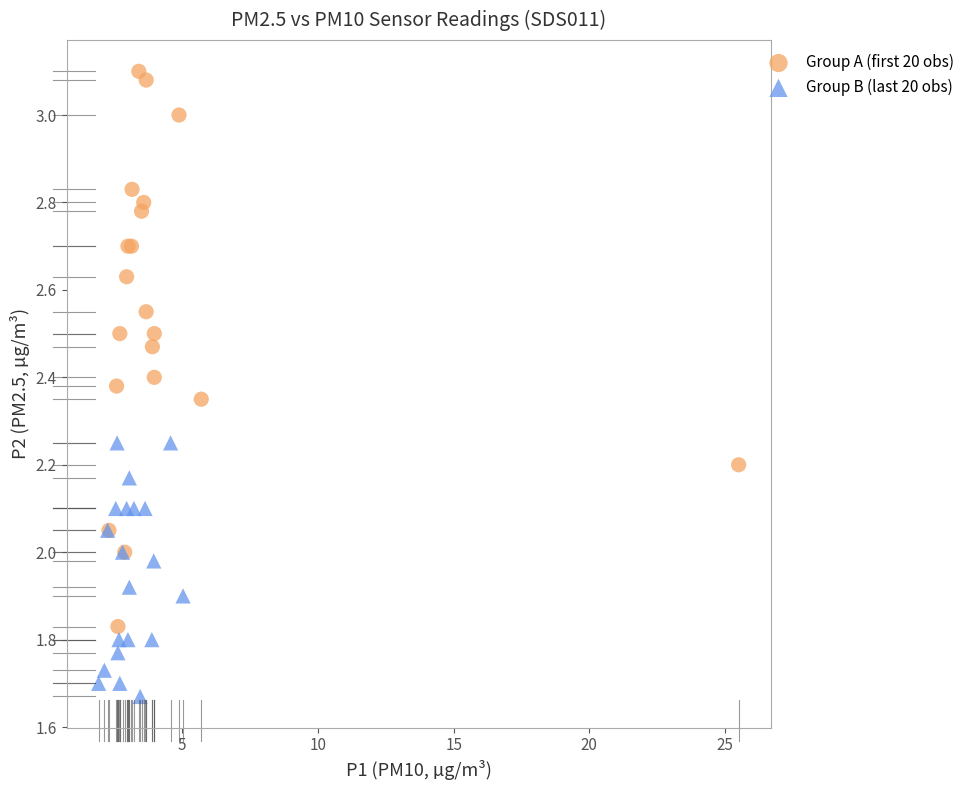

Which series has the widest spread of Y values?

Group A (first 20 obs)